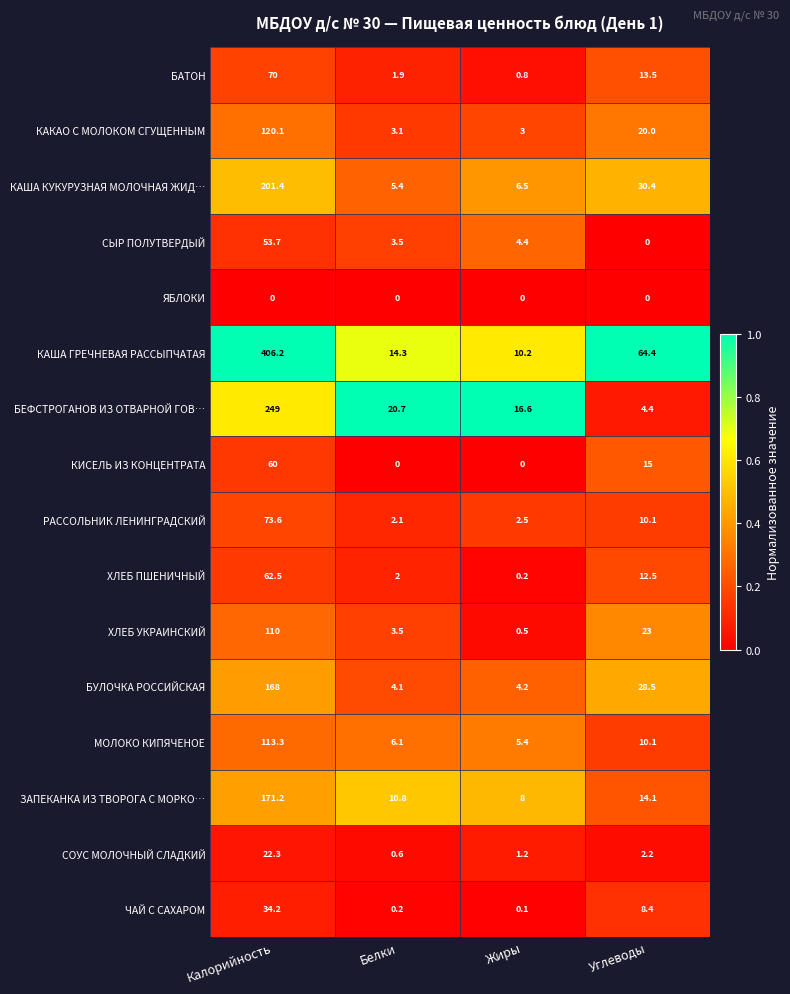

Count the КИСЕЛЬ ИЗ КОНЦЕНТРАТА values in the range 0 to 60.

4